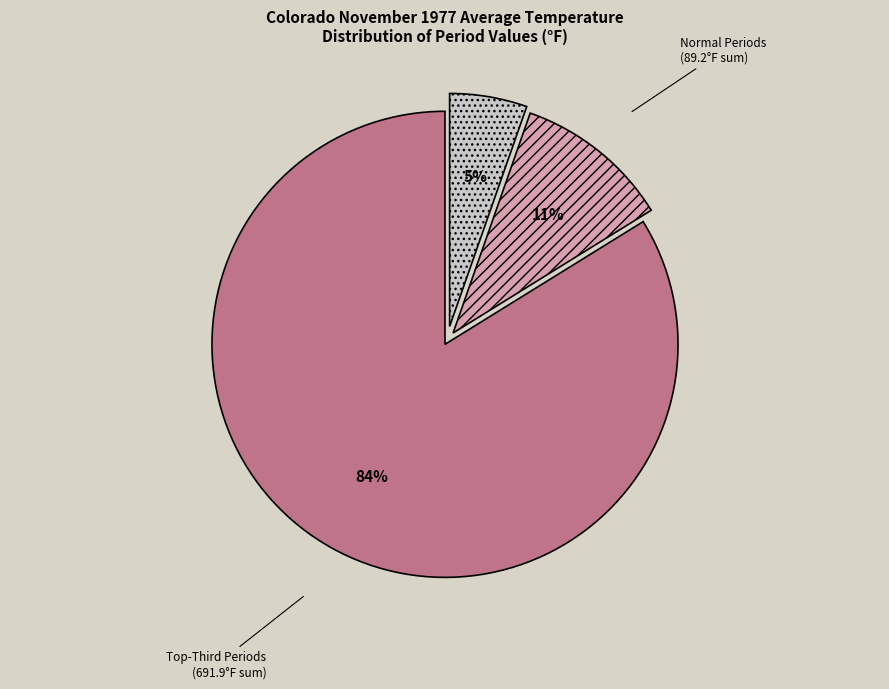

Rank the categories by value from highest to lowest.

Top-Third Periods, Normal Periods, Bottom-Third Periods